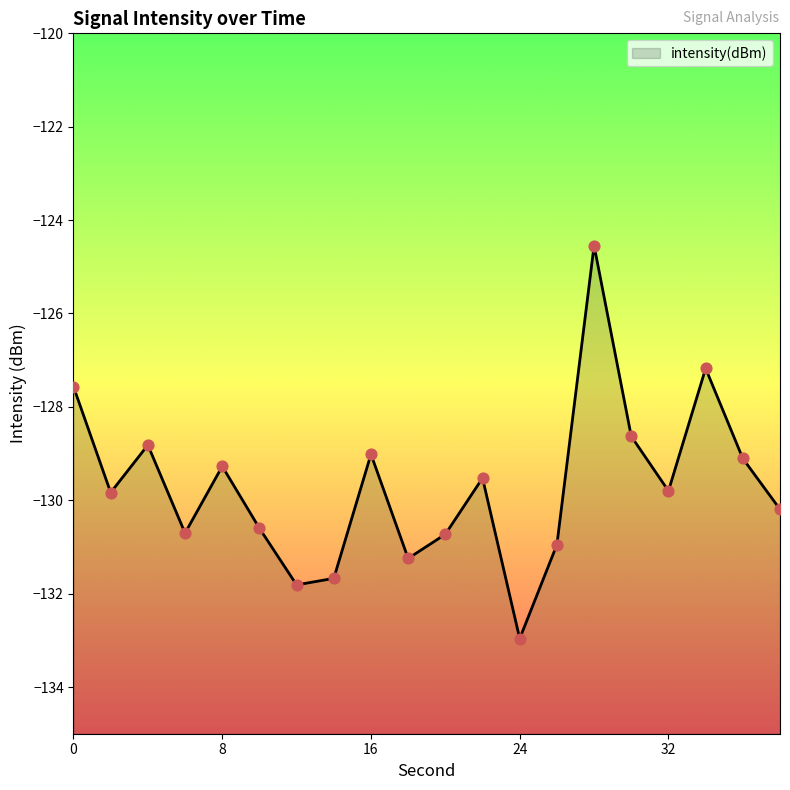

Which has a higher value, 10 or 24?

10